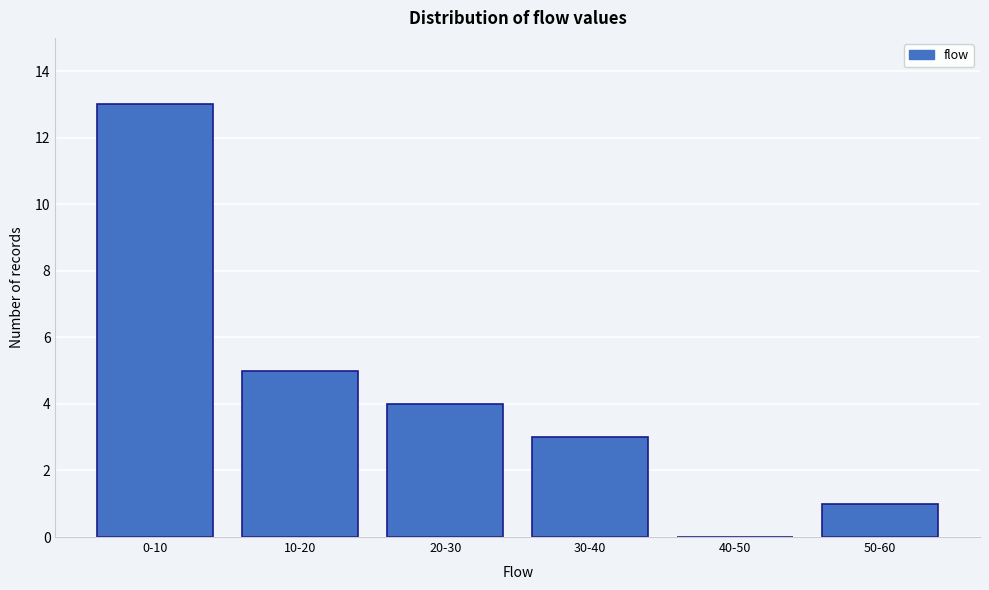

Reading right to left, extract all data points from this chart.

50-60=1	40-50=0	30-40=3	20-30=4	10-20=5	0-10=13